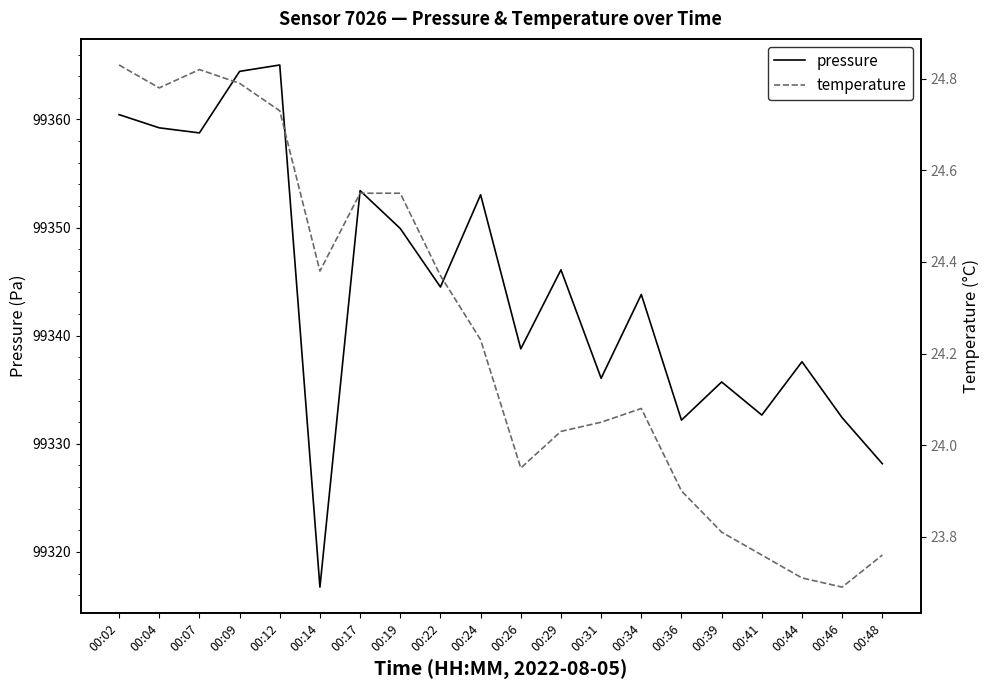

Is it true that temperature equals 24.1 at 00:34?

True